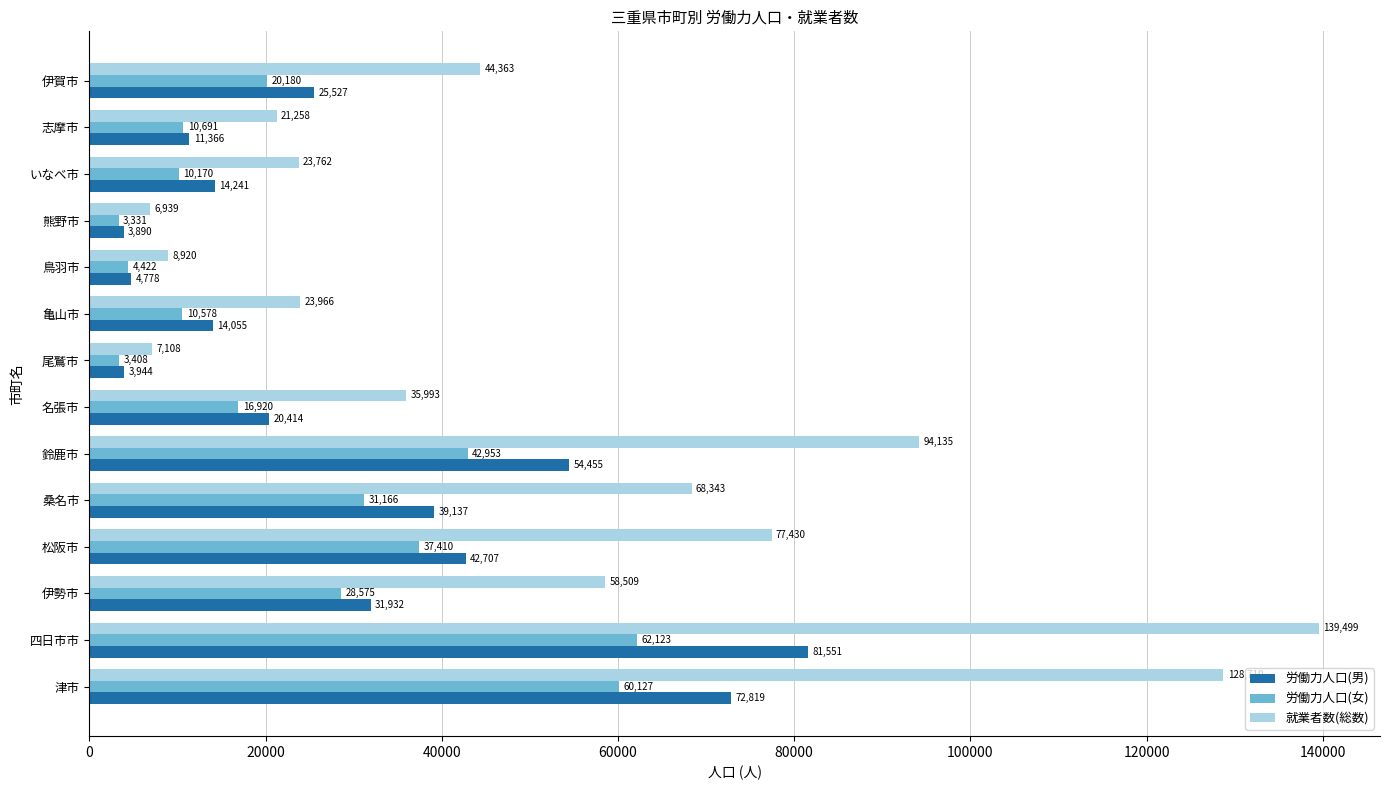

Rank the series by their average value, from highest to lowest.

就業者数(総数), 労働力人口(男), 労働力人口(女)